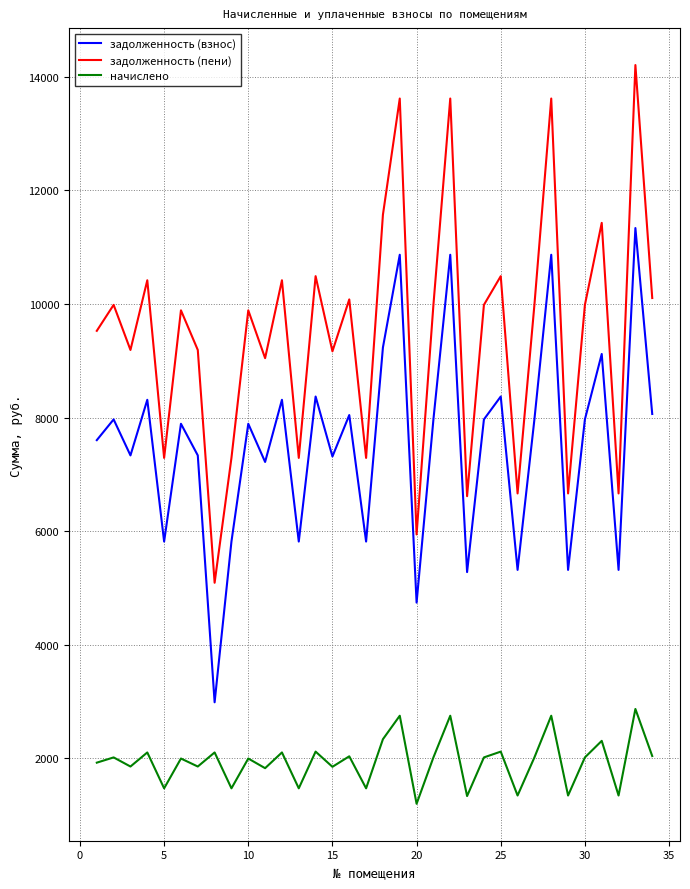

List the series in order of their peak value, lowest first.

начислено, задолженность (взнос), задолженность (пени)